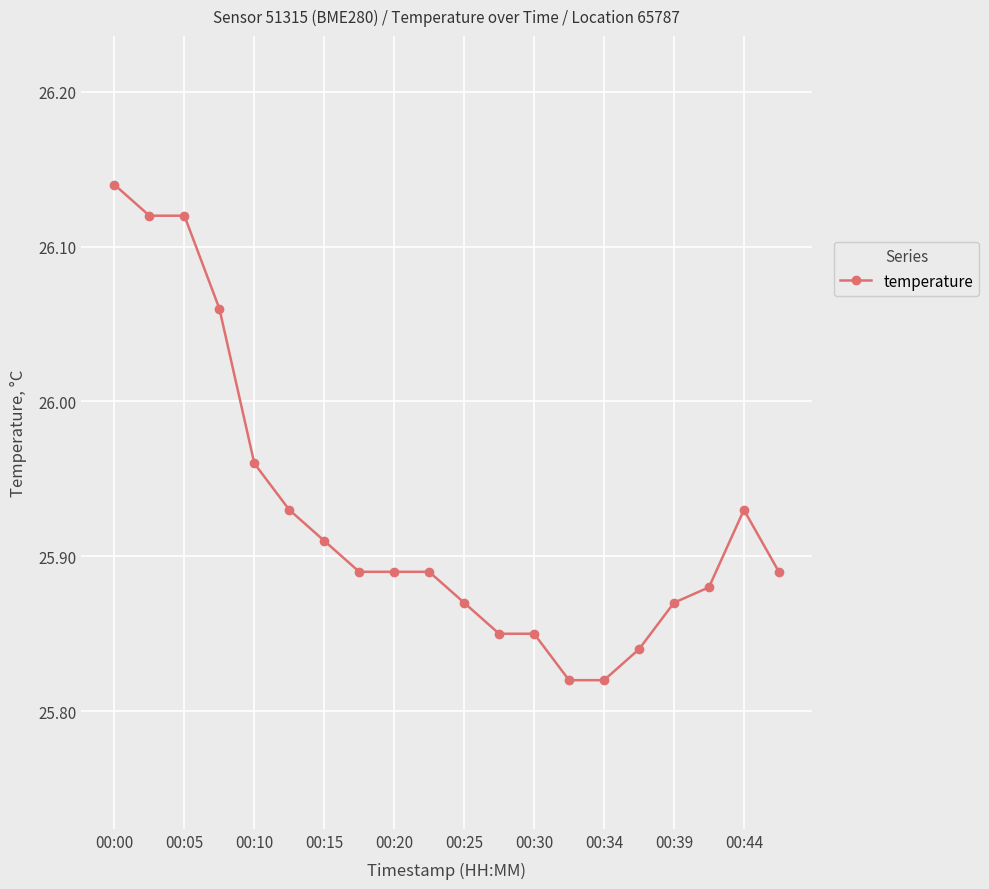

True or false: the data has more than 0 interior local peaks.

True